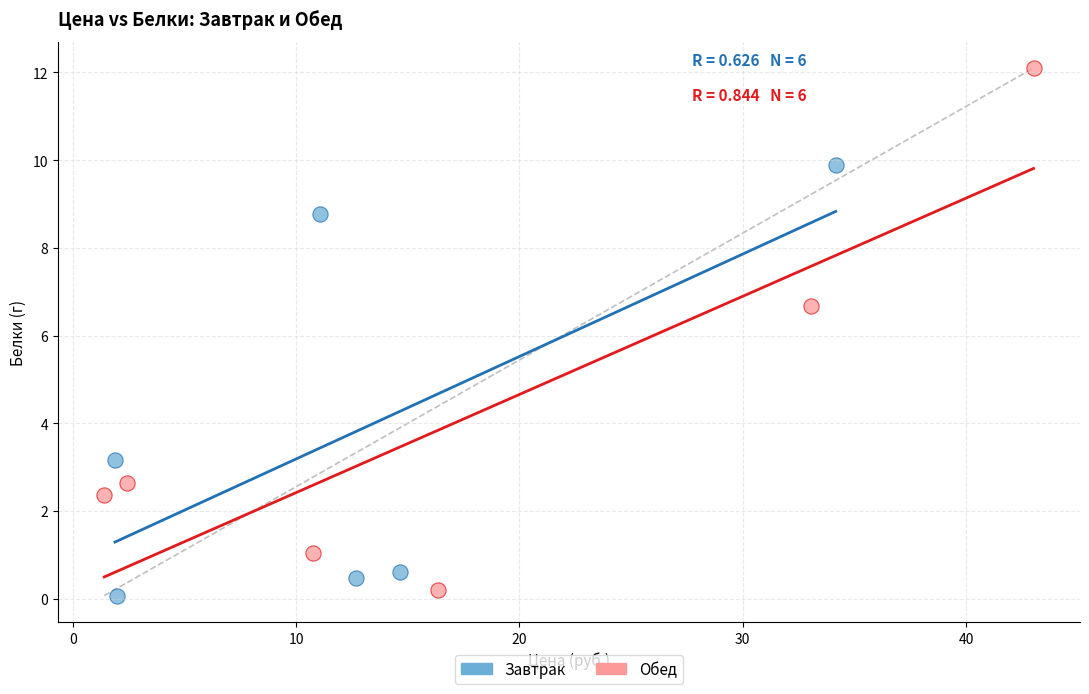

Which series has the widest spread of Y values?

Обед